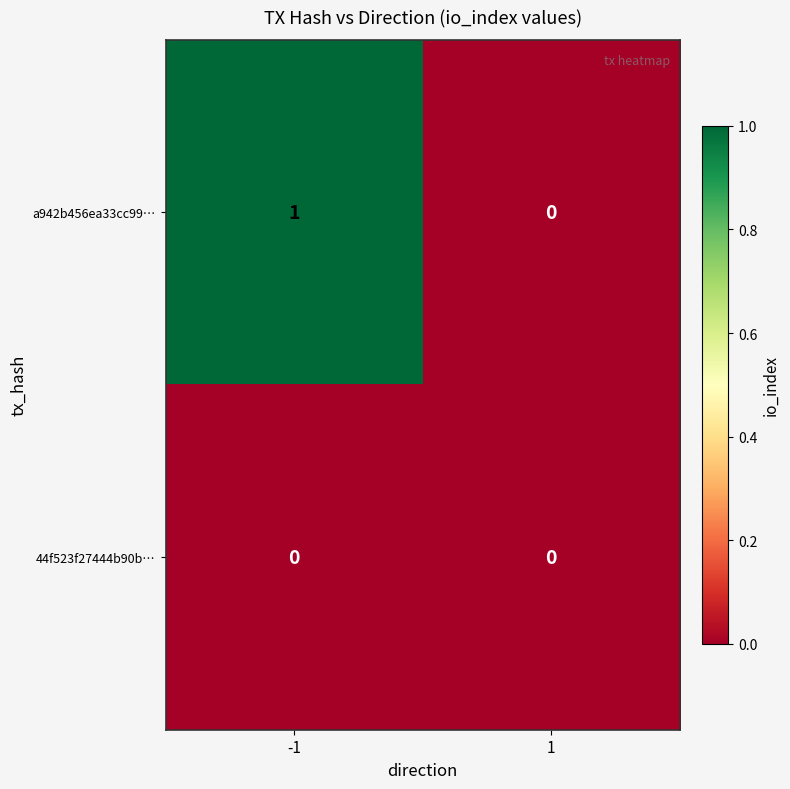

Rank the series by their average value, from lowest to highest.

44f523f27444b90b…, a942b456ea33cc99…